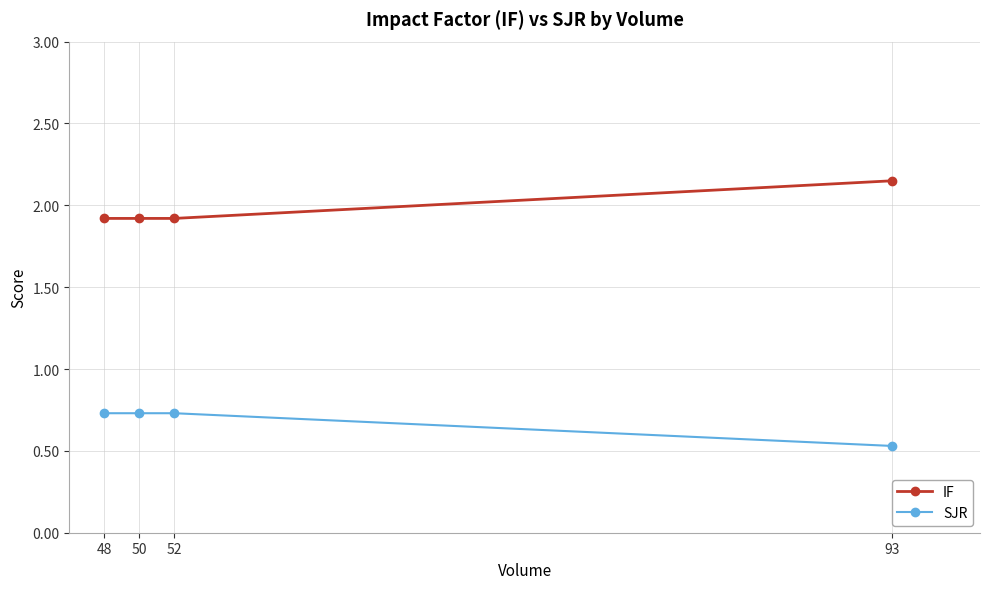

What is the value of the IF point at the 3rd from the left?

1.9